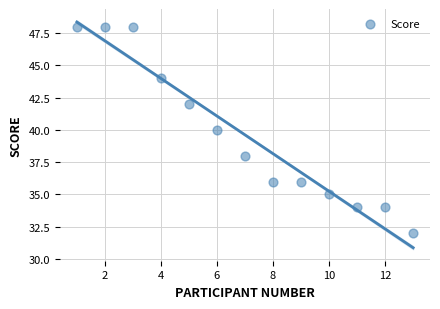

What is the range of X values (max minus min)?

12